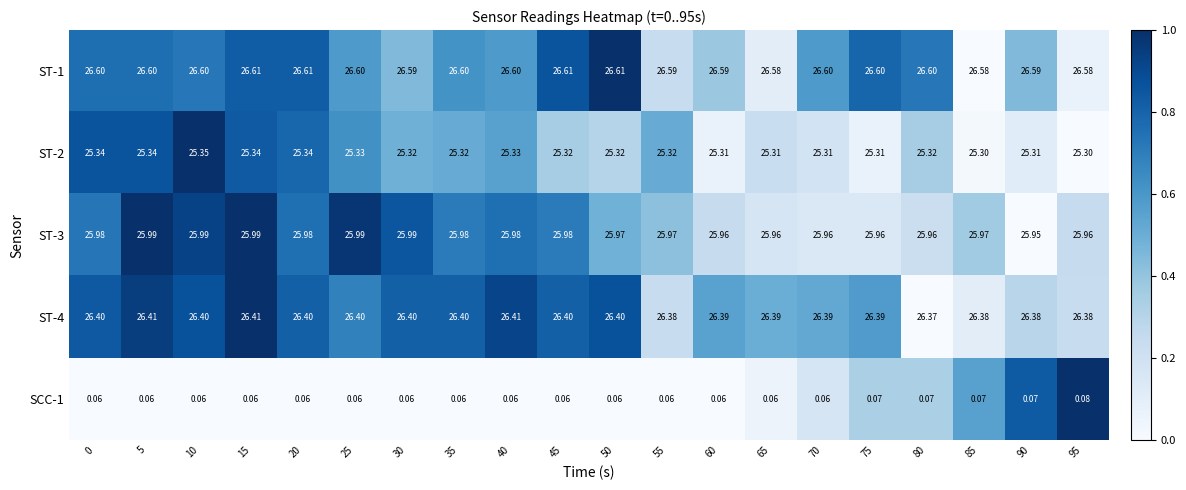

Is the value of ST-1 at 15 greater than the value of ST-3 at 75?

Yes